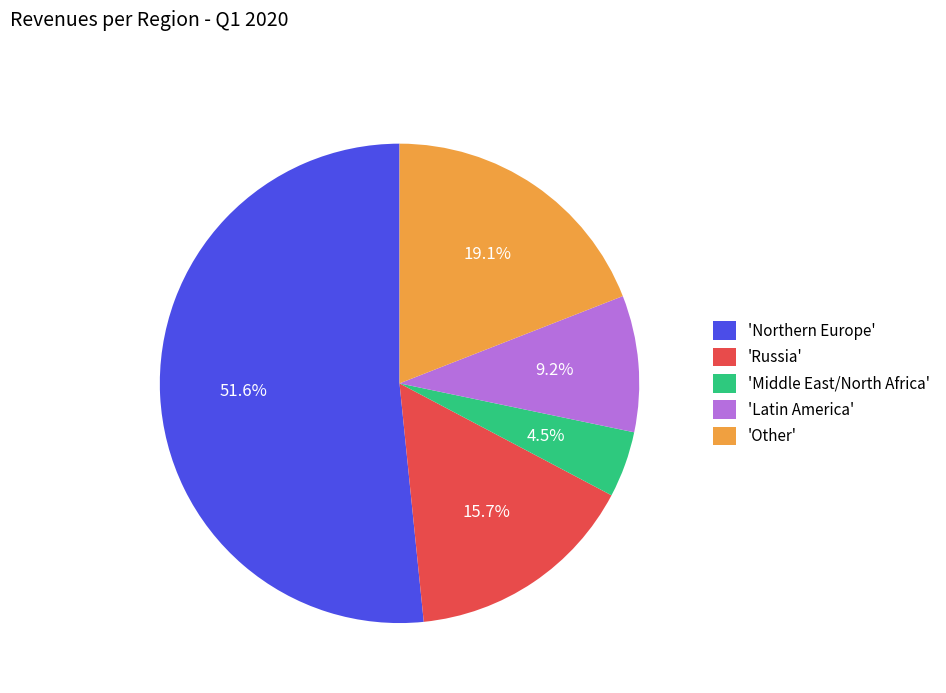

Which has a higher value, 'Latin America' or 'Middle East/North Africa'?

'Latin America'